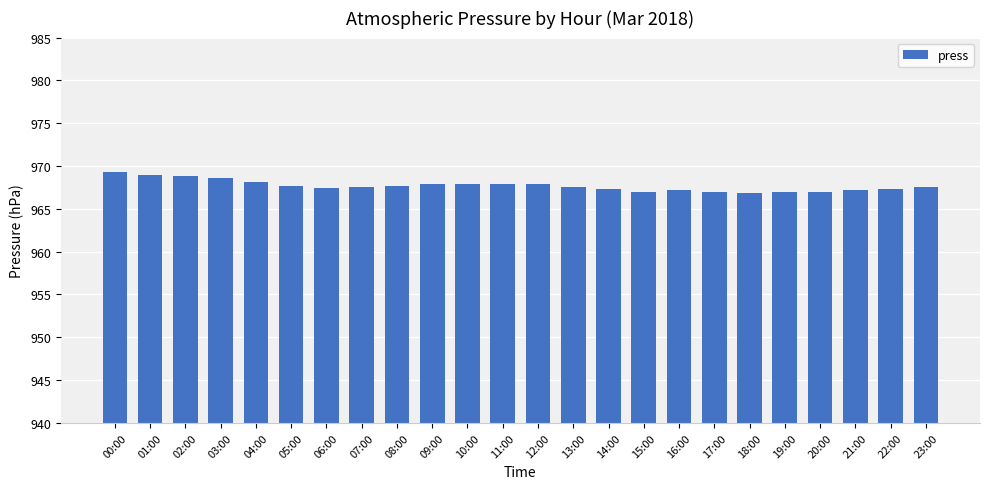

What is the difference between the second highest and minimum values?

2.2